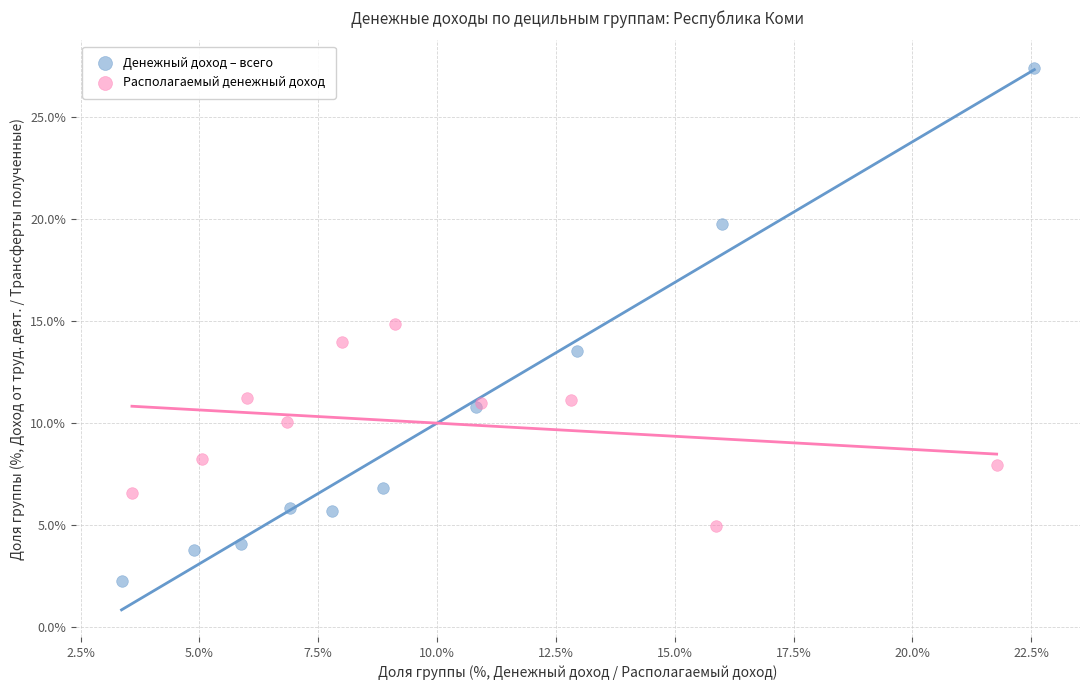

Which series has the largest Y range (max minus min)?

Денежный доход – всего